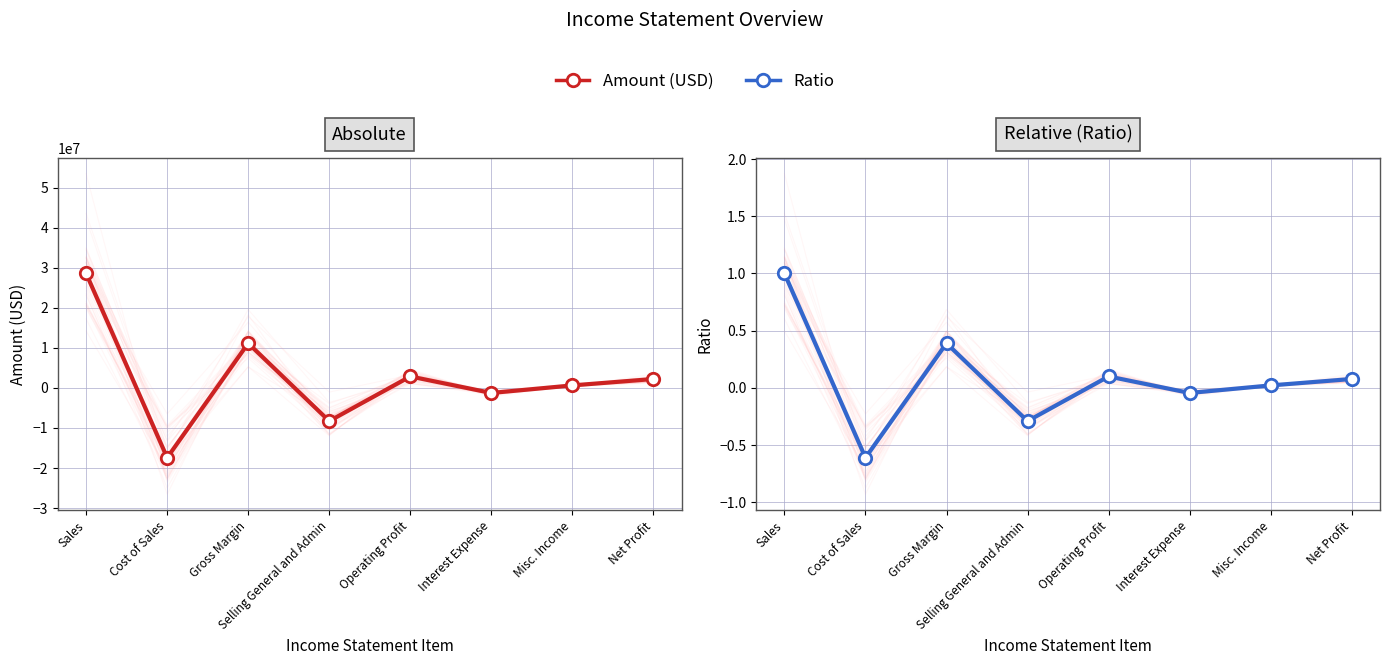

Is the value of Ratio at Interest Expense greater than the value of Amount at Operating Profit?

No